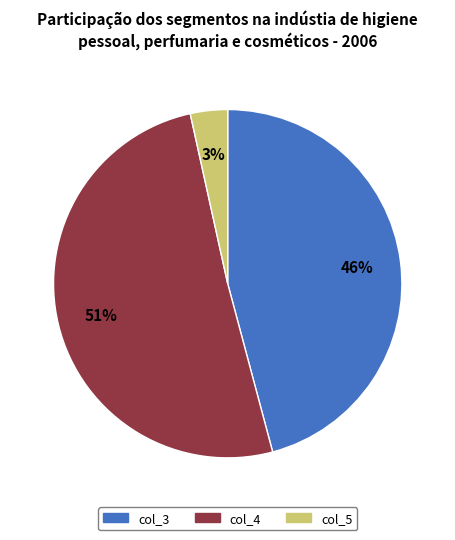

To the nearest percent, what portion does col_5 represent?

3%